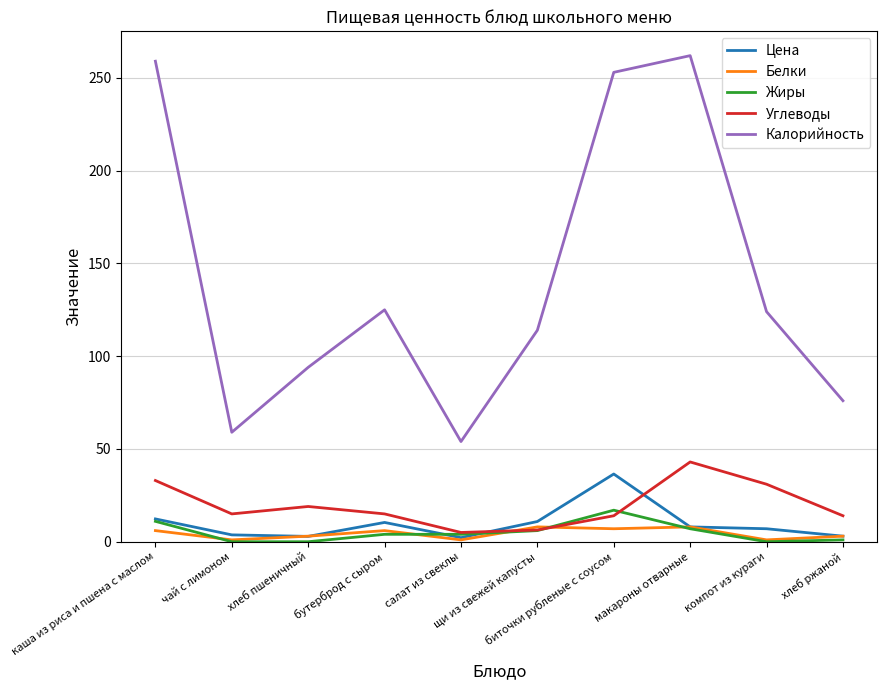

True or false: Калорийность and Цена cross at least once.

False